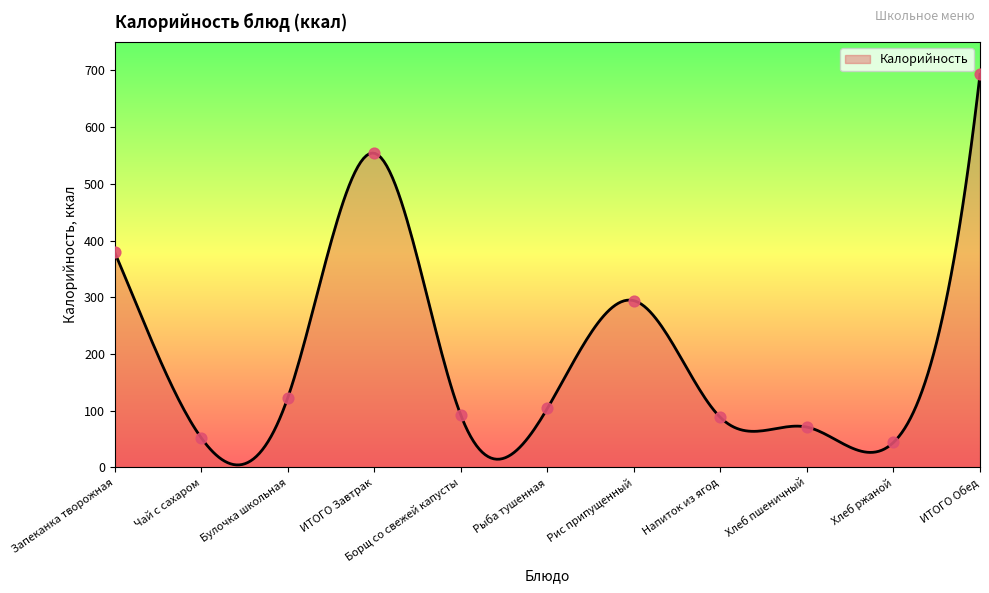

What is the change in value from Булочка школьная to Хлеб ржаной?

-79